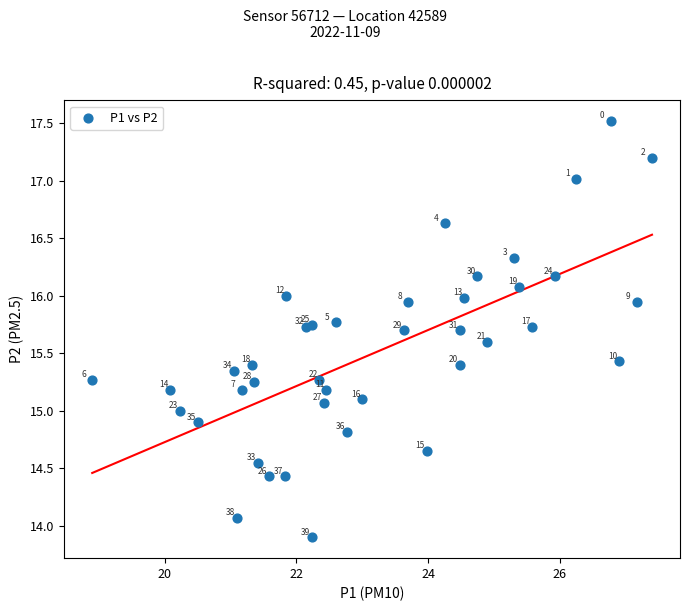

What Y value in the scatter plot is closest to 15?

15.0